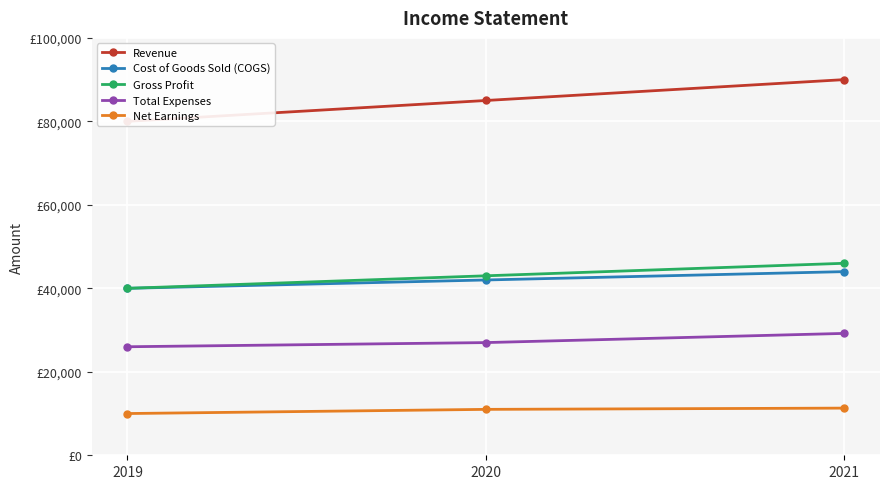

Between 2020 and 2021, which series saw the biggest shift?

Revenue